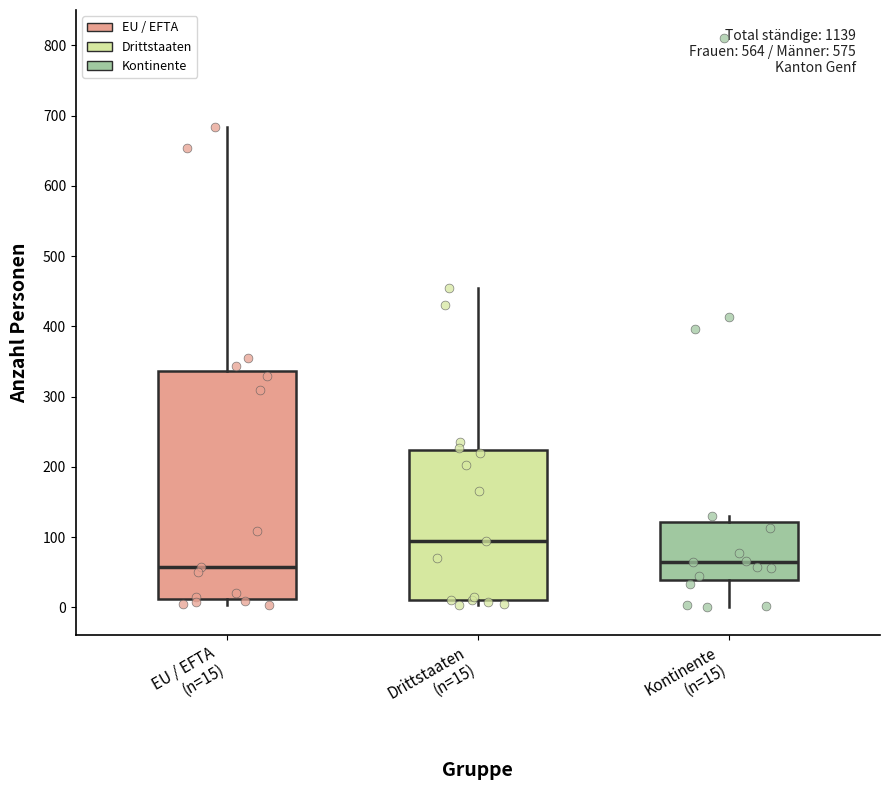

Reading left to right, transcribe this box plot: for each box, give where its median line is, the range the box spans, and where its two whiskers end, as read against the y-axis. The values are not printed on the chart, so give them approximately, as read against the axis.

EU / EFTA (n=15): median 60, box 10 to 340, whiskers 0 to 680
Drittstaaten (n=15): median 100, box 10 to 220, whiskers 0 to 460
Kontinente (n=15): median 60, box 40 to 120, whiskers 0 to 130